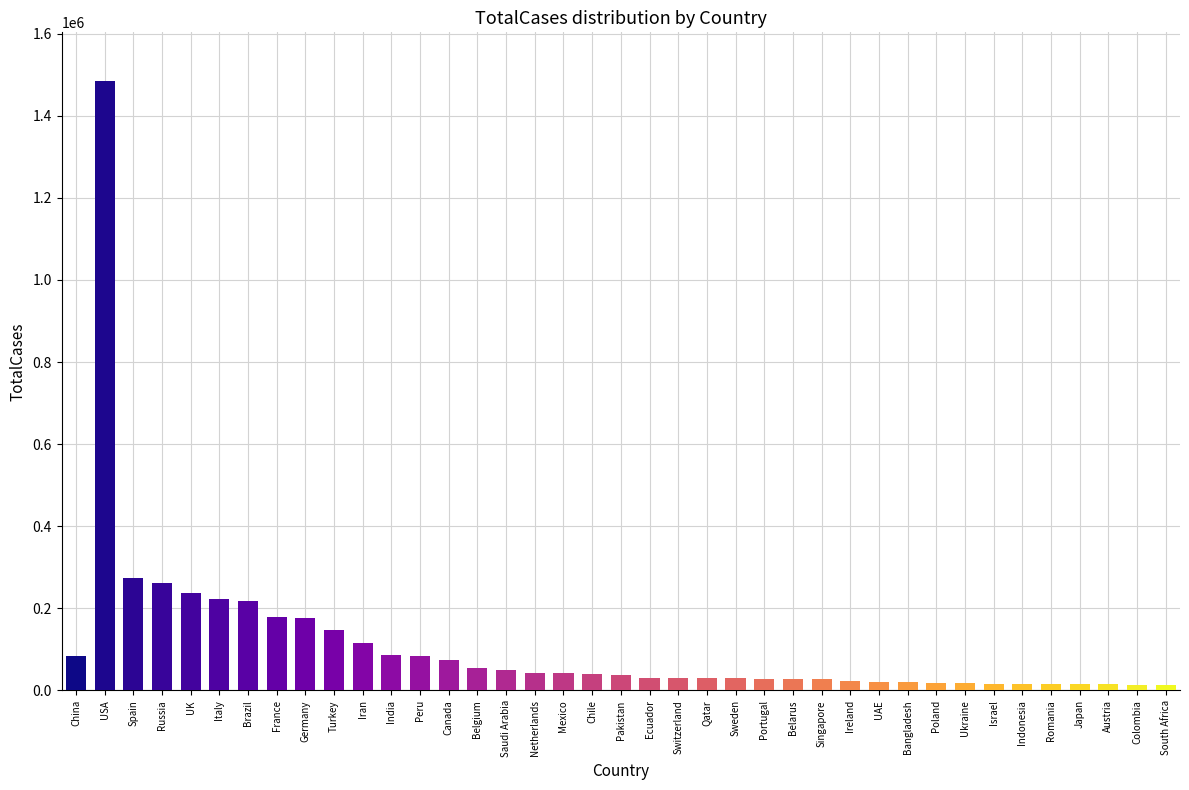

What is the label of the 39th bar from the right?

China